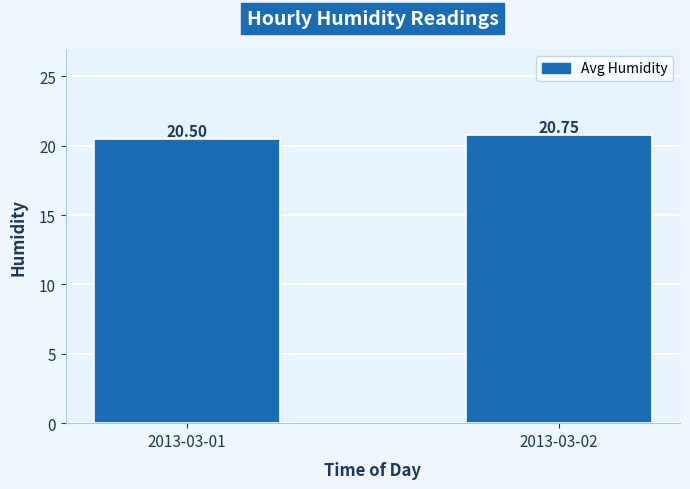

Is it true that the value at 2013-03-02 is 20.8?

True